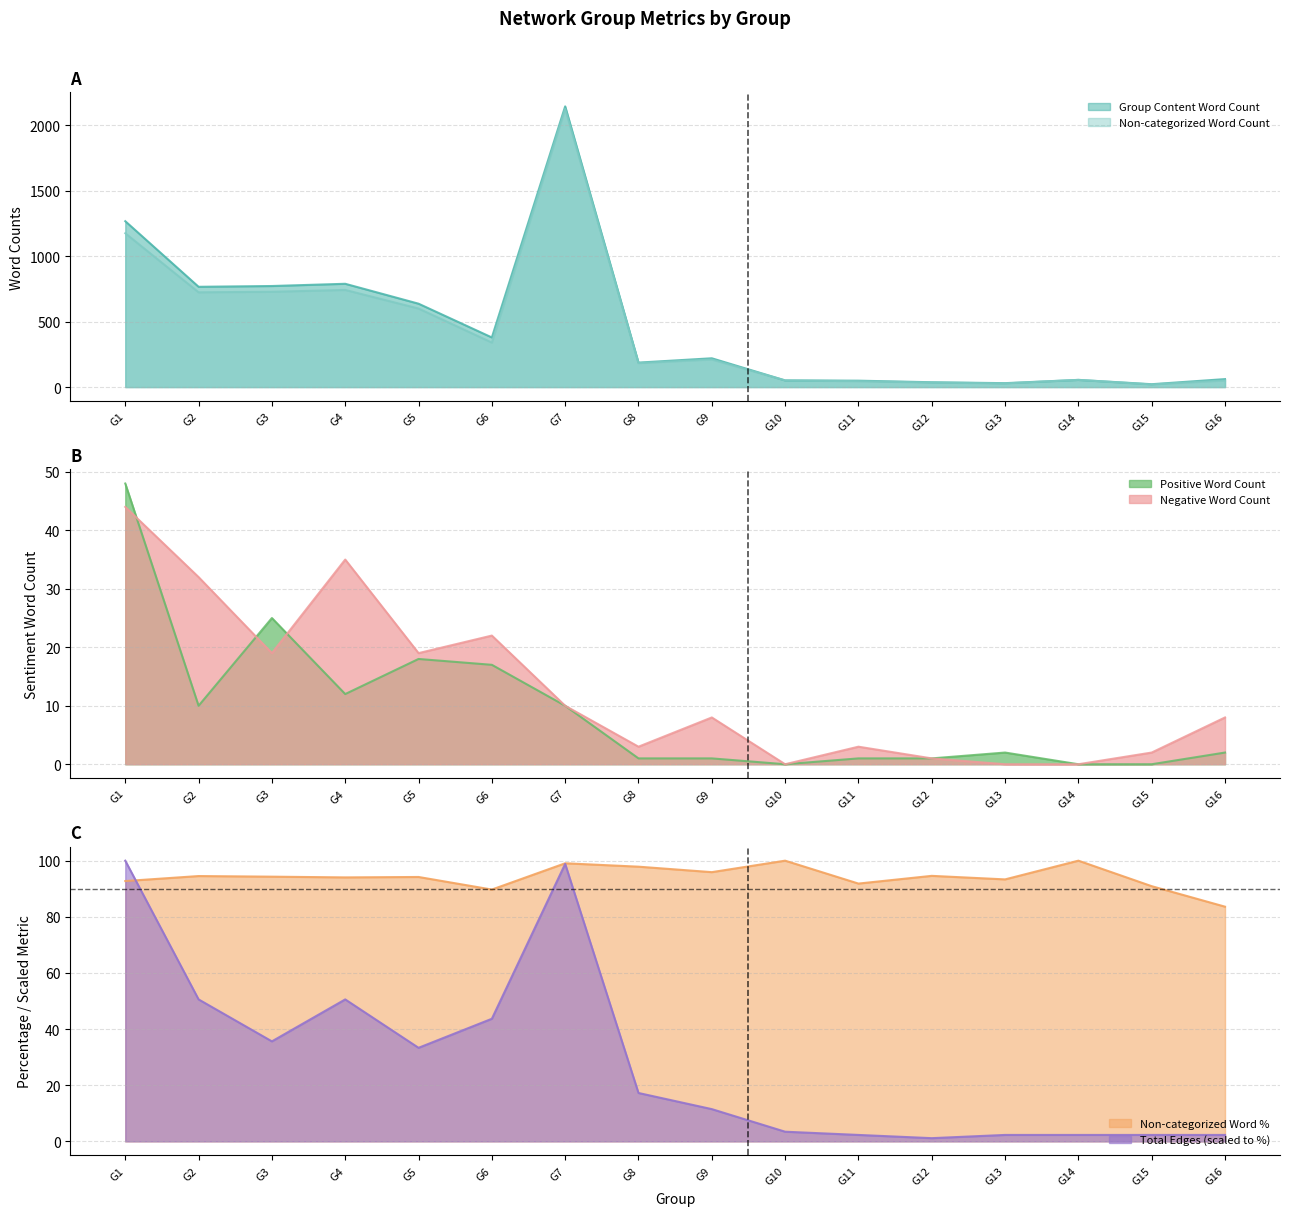

Read the Total Edges value at G10.

3.4